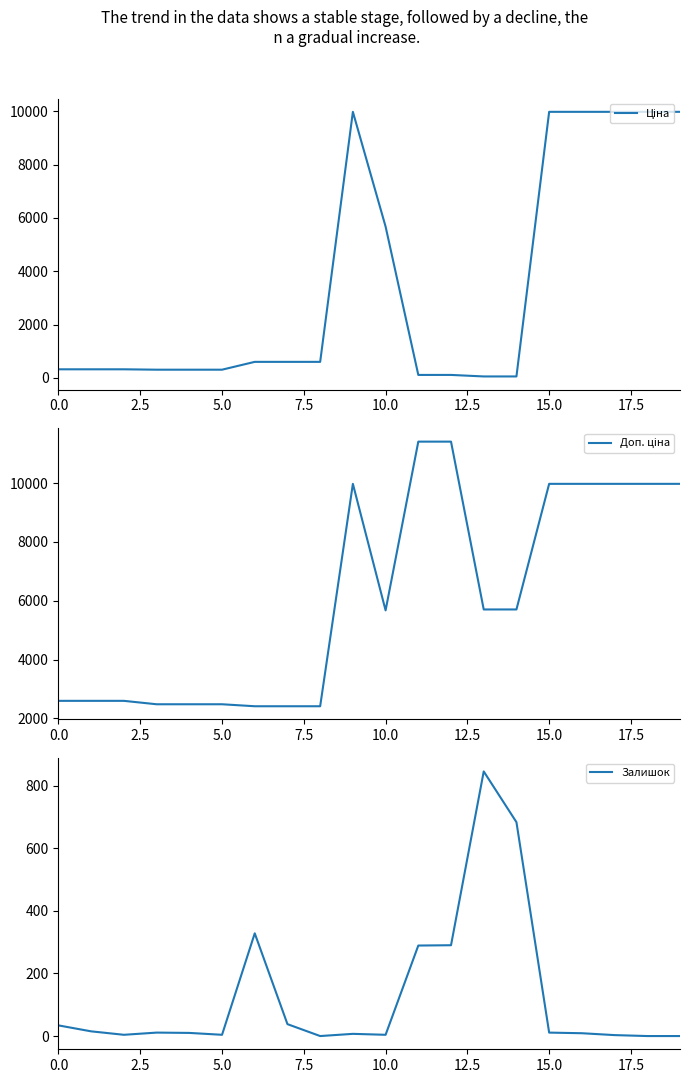

True or false: Доп. ціна and Ціна cross at least once.

False